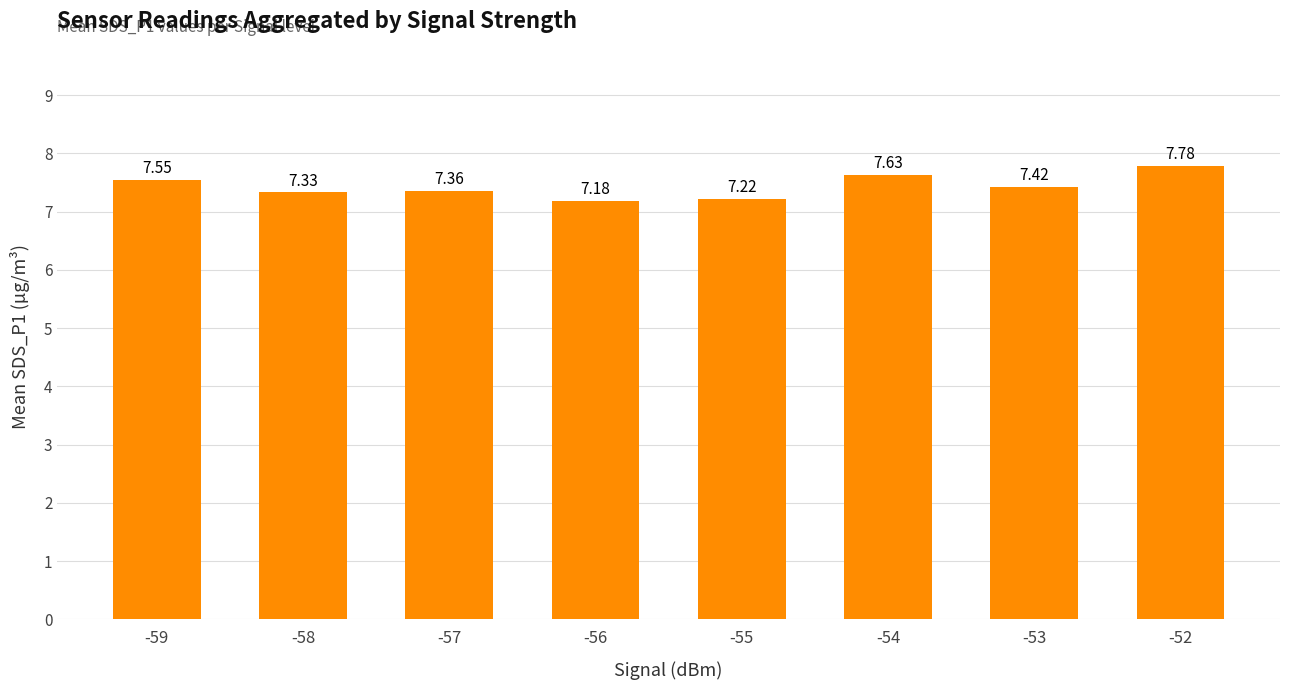

What is the change in value from -58 to -53?

+0.1